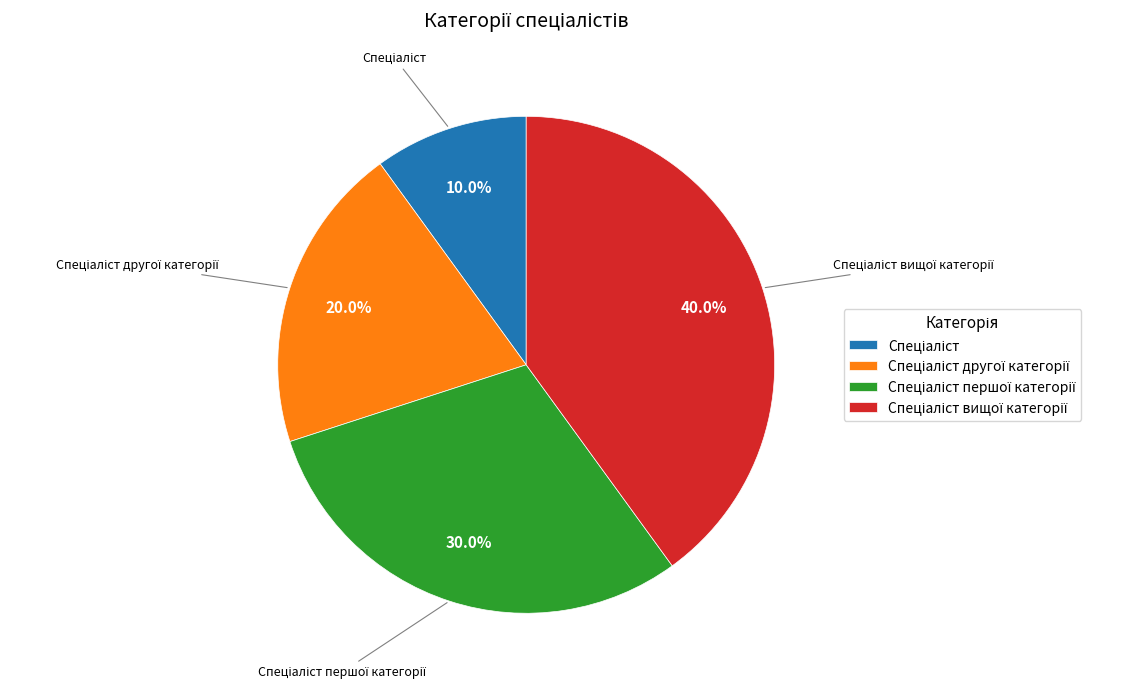

Is there any slice that represents more than half of the pie?

No